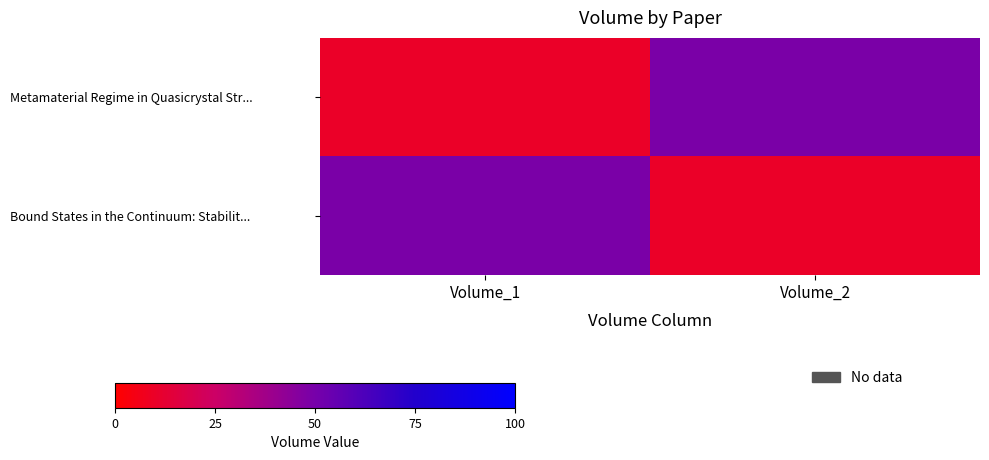

At how many categories does at least one series exceed 30?

2